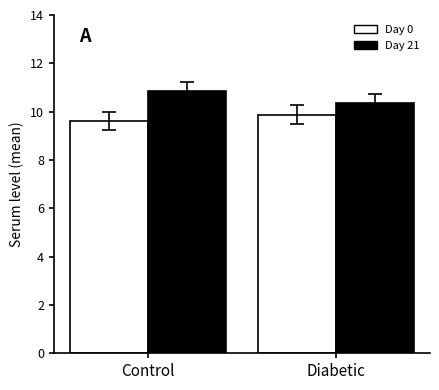

List the series in order of their peak value, highest first.

Day 21, Day 0